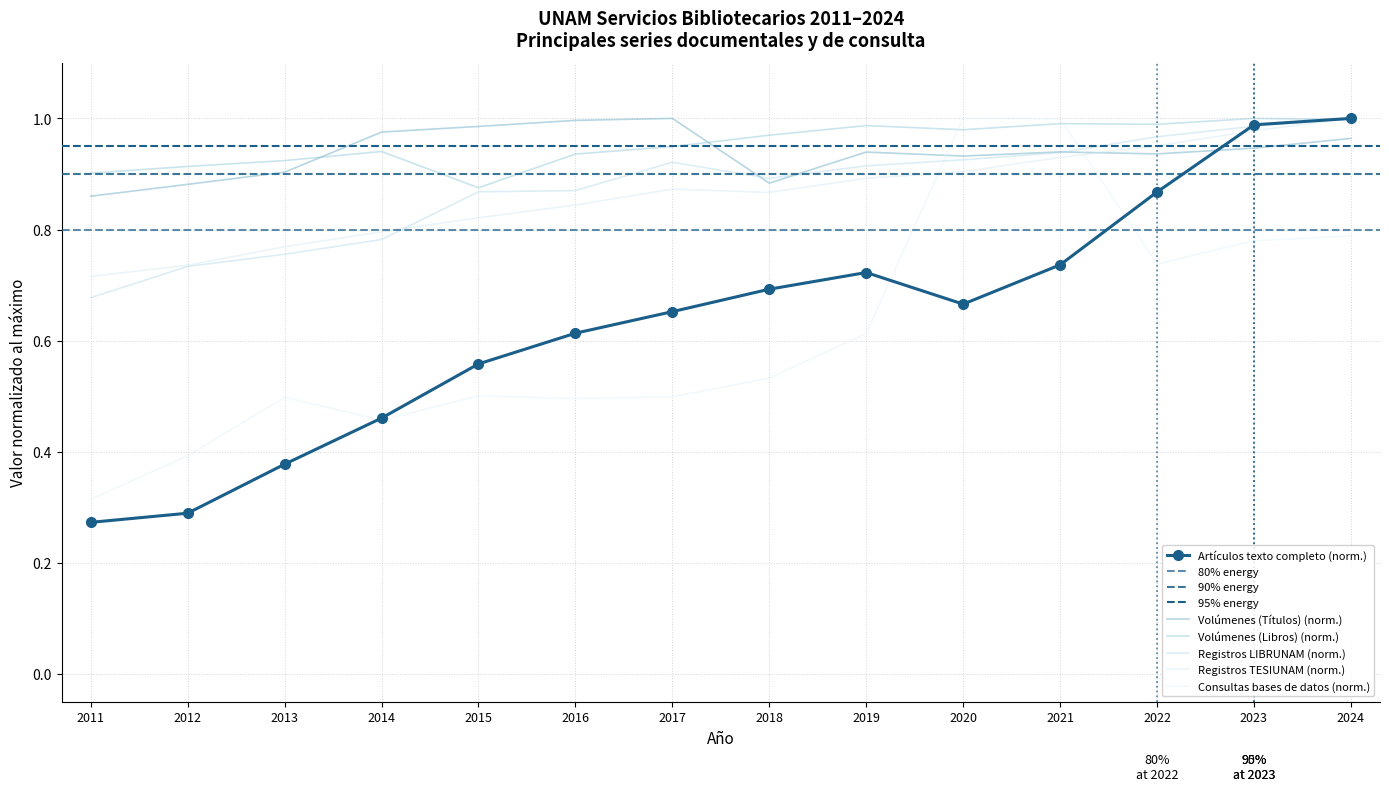

Where is the first local minimum for Registros LIBRUNAM?

2018